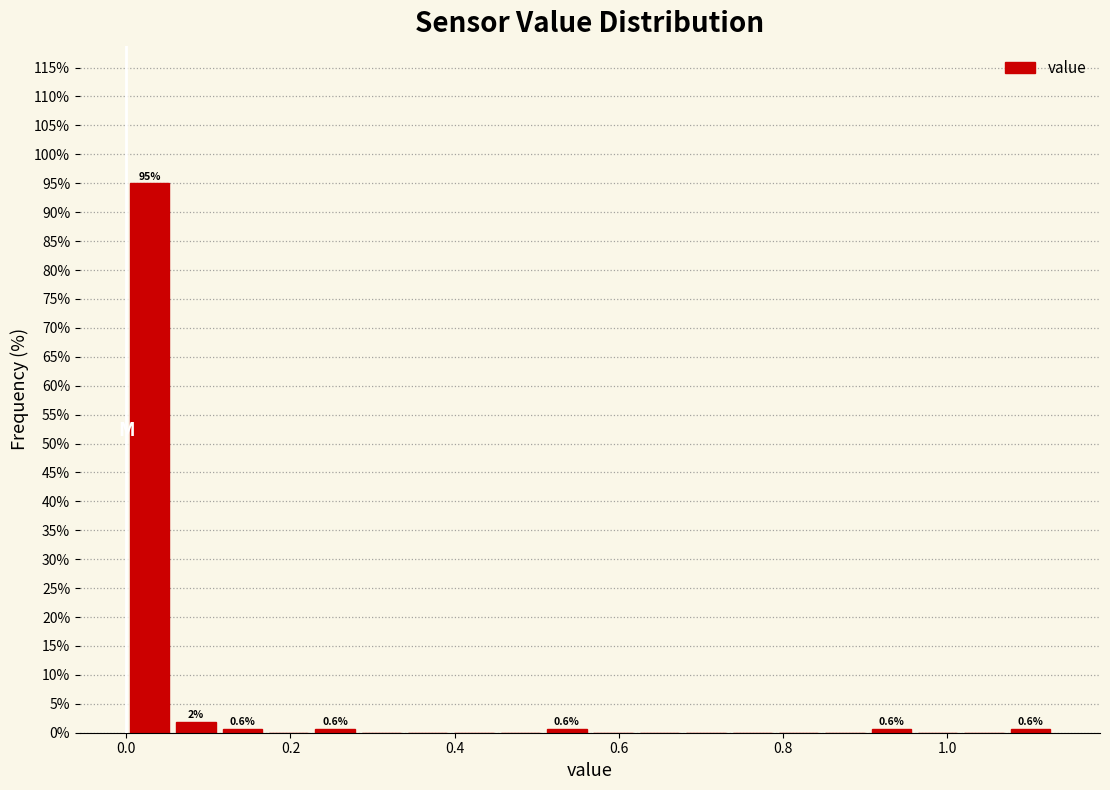

Around what value on the x-axis is the tallest bar? Give the approximate position of its centre, as read against the axis.

0.02